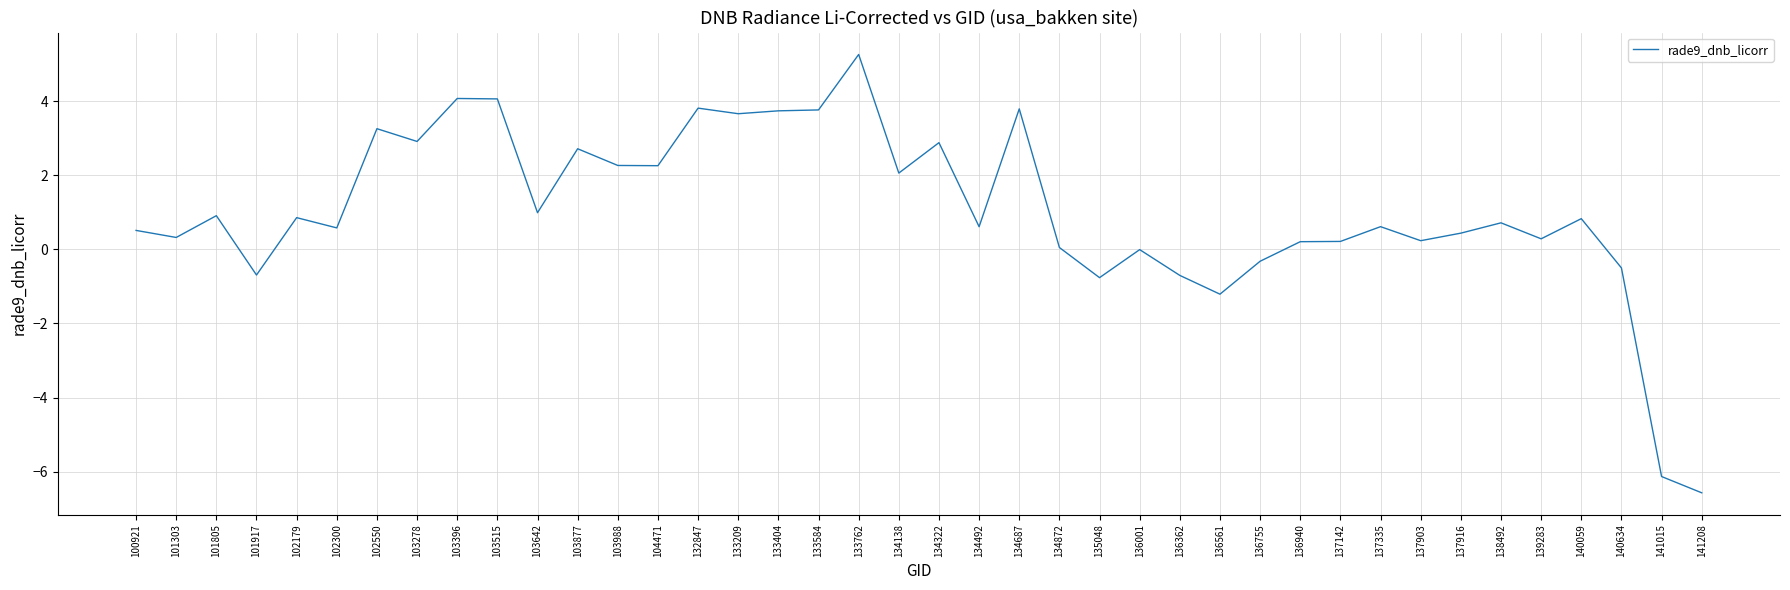

What is the minimum value shown in the chart?

-6.6